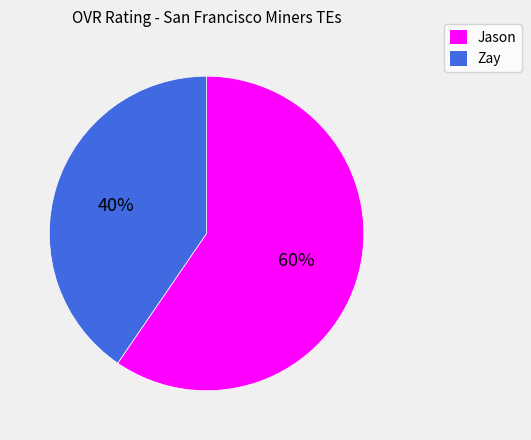

What is the ratio of the value at Jason to the value at Zay?

1.5